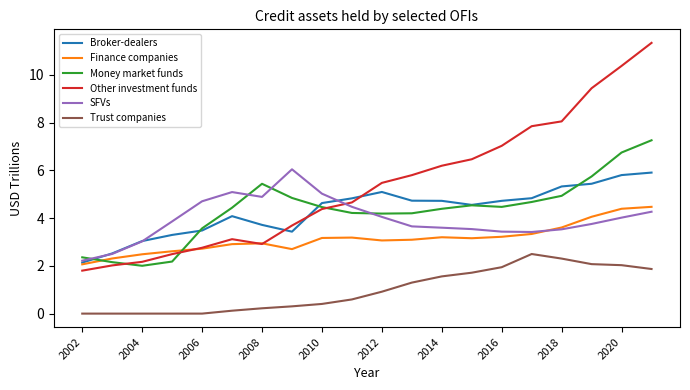

Which series has the largest total across all categories?

Other investment funds